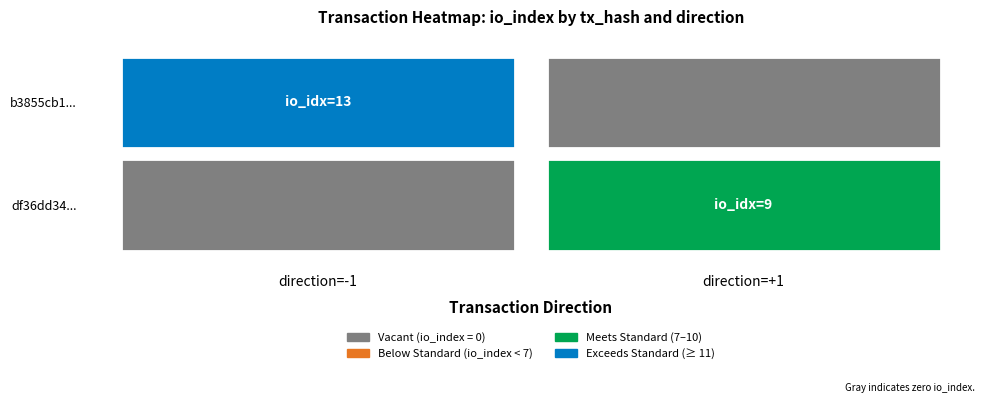

The value of b3855cb14542b1acebe8f3e1dc5f6eae4c1fc04 at io_index is 13. True or false?

True